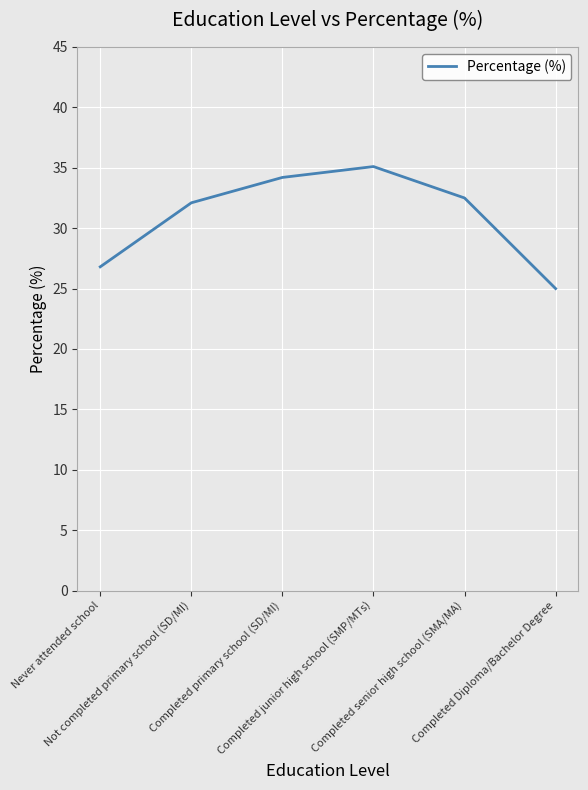

Is this an area chart (filled region under the line)?

No